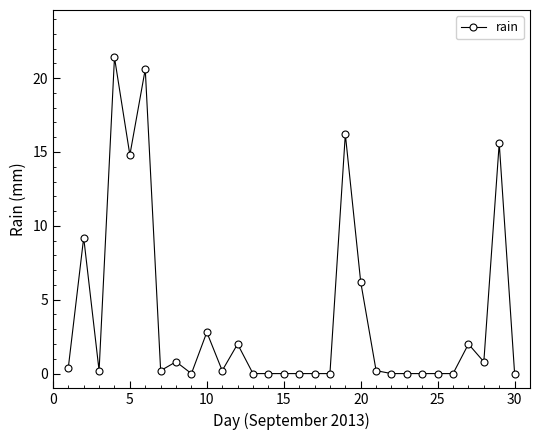

How many lines are shown in the chart?

1